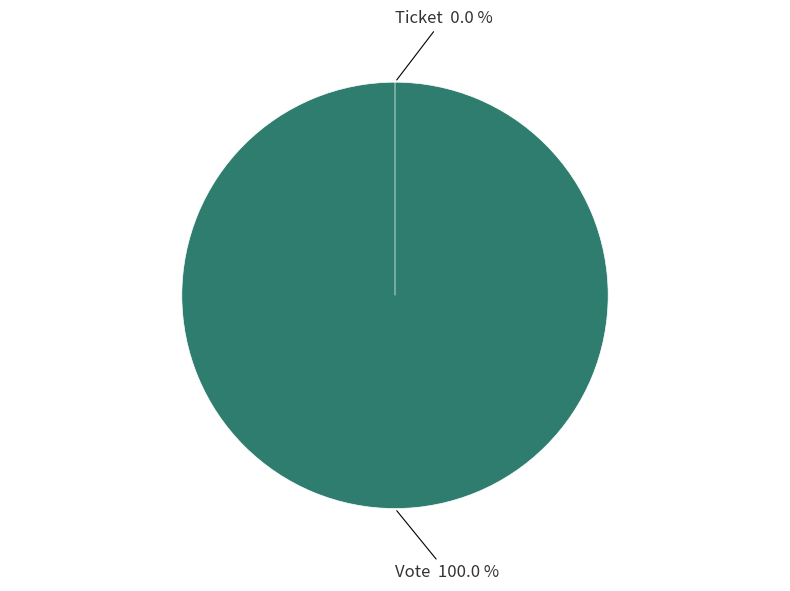

What is the majority slice?

Vote